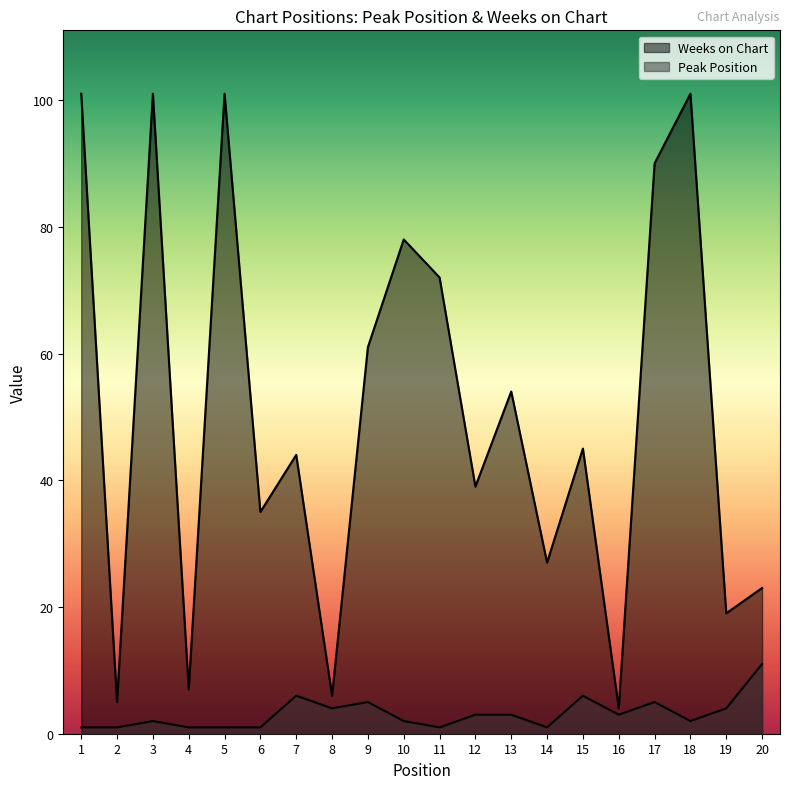

How many data points does each series have?

20